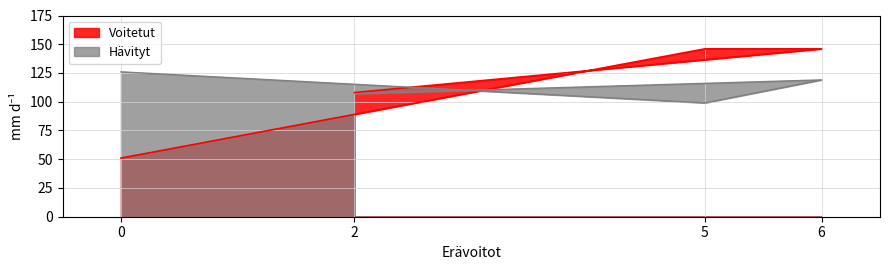

How many lines are shown in the chart?

2